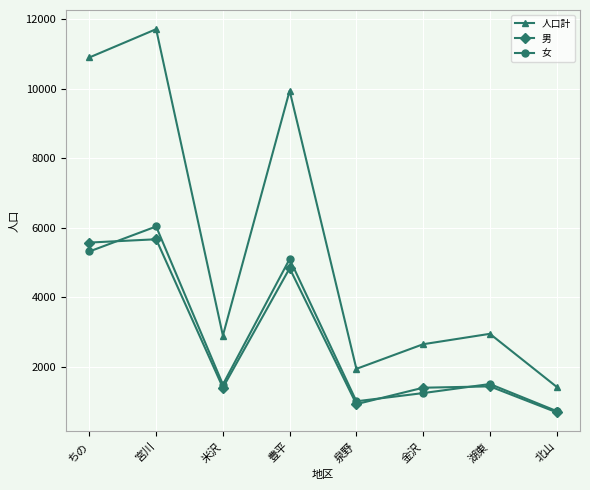

The 人口計 series shows 2953 at 湖東. True or false?

True